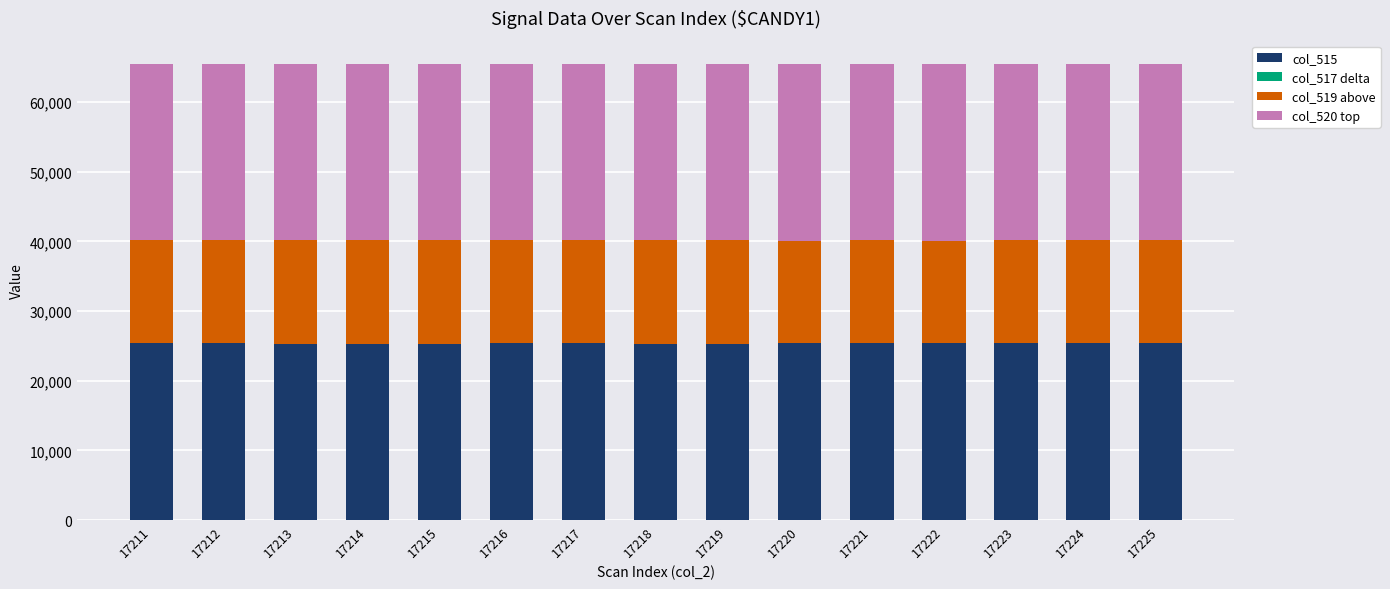

What is the average value of the col_515 series?

25365